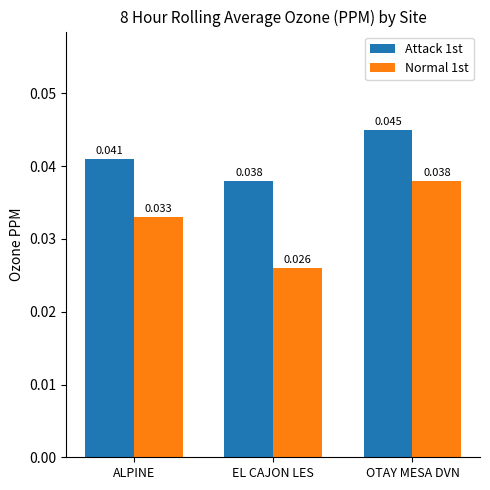

Count the number of categories in the chart.

3